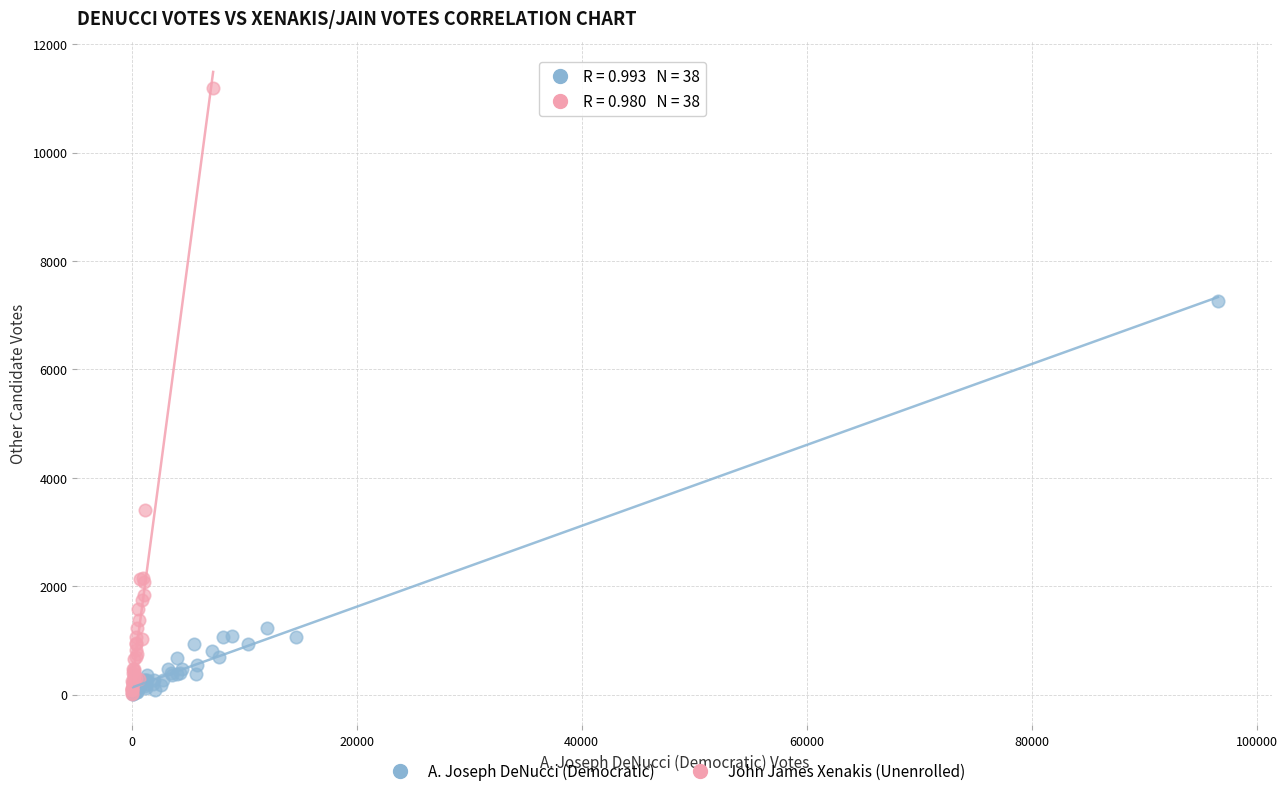

What are all the series names shown in the legend?

A. Joseph DeNucci (Democratic), John James Xenakis (Unenrolled)